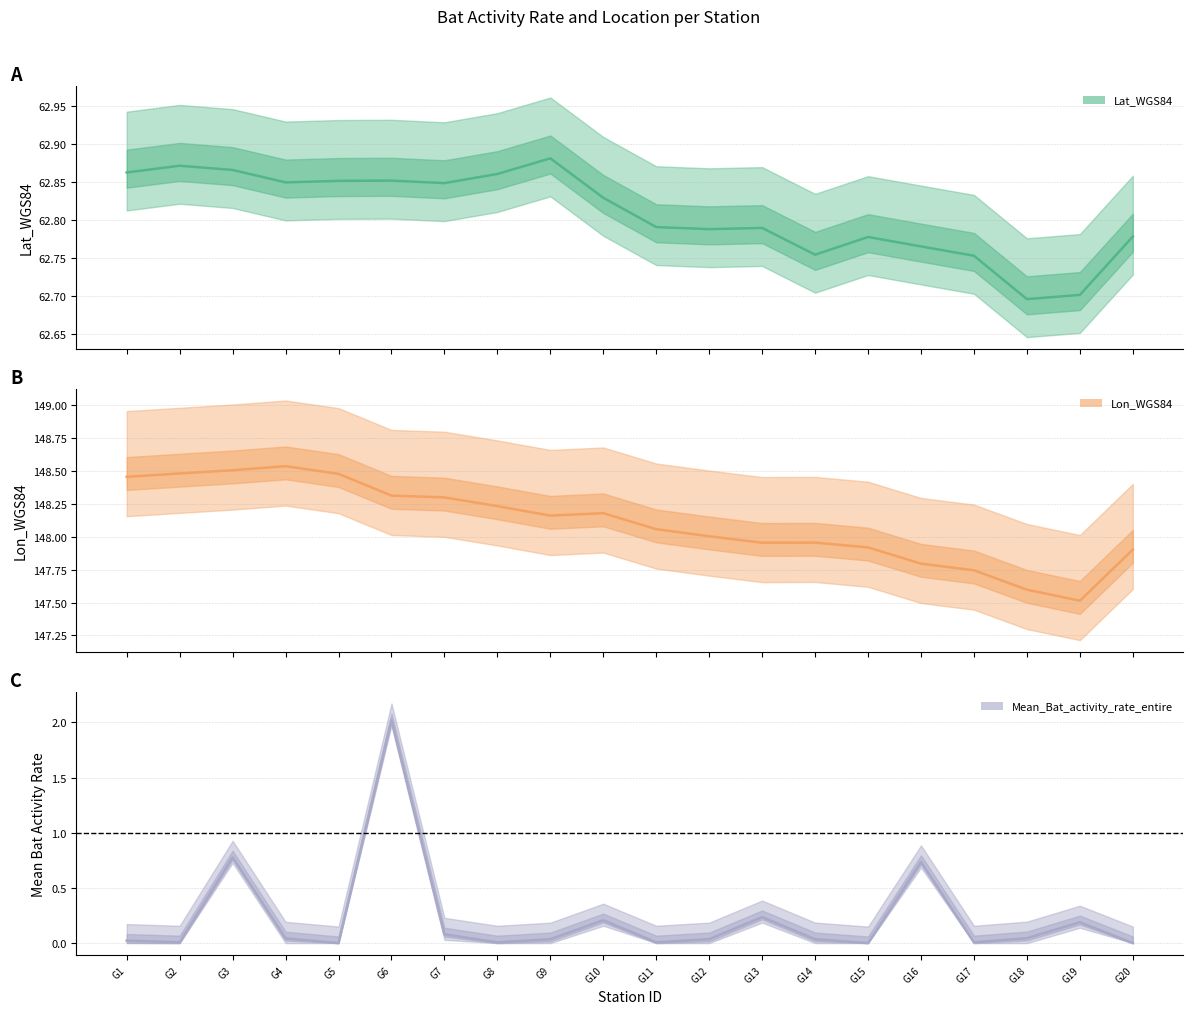

List the series in order of their peak value, highest first.

Lon_WGS84, Lat_WGS84, Mean_Bat_activity_rate_entire